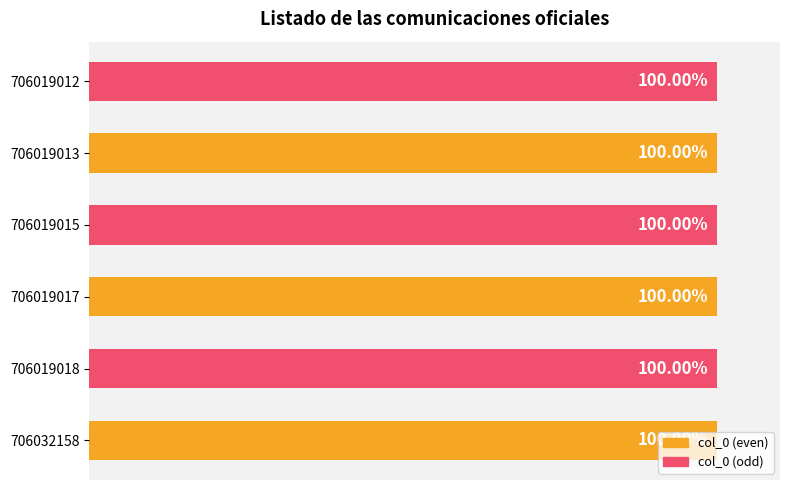

Are the bars grouped side by side (vs. stacked)?

No